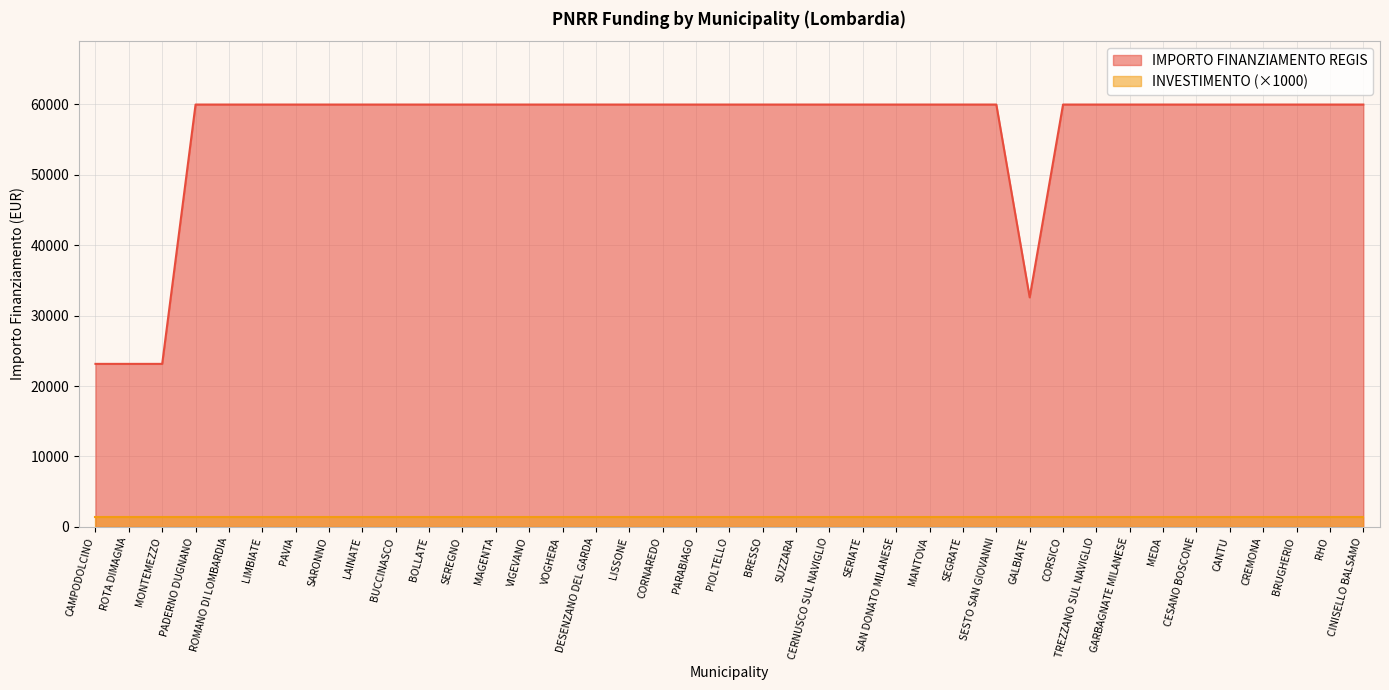

How many lines are shown in the chart?

2